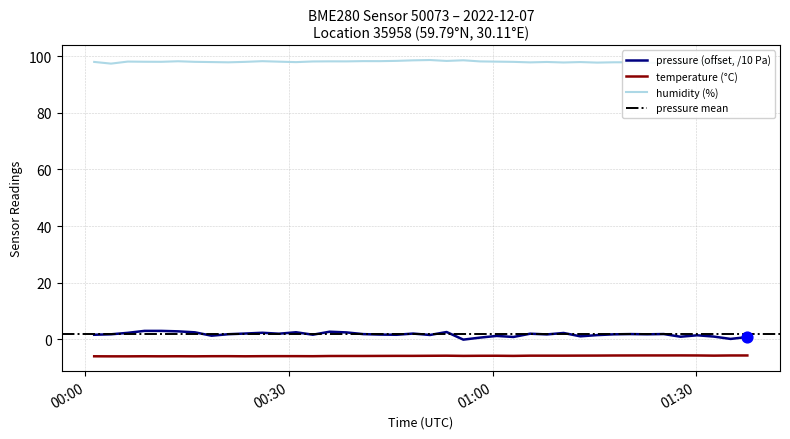

What is the maximum value for humidity (%)?

98.6